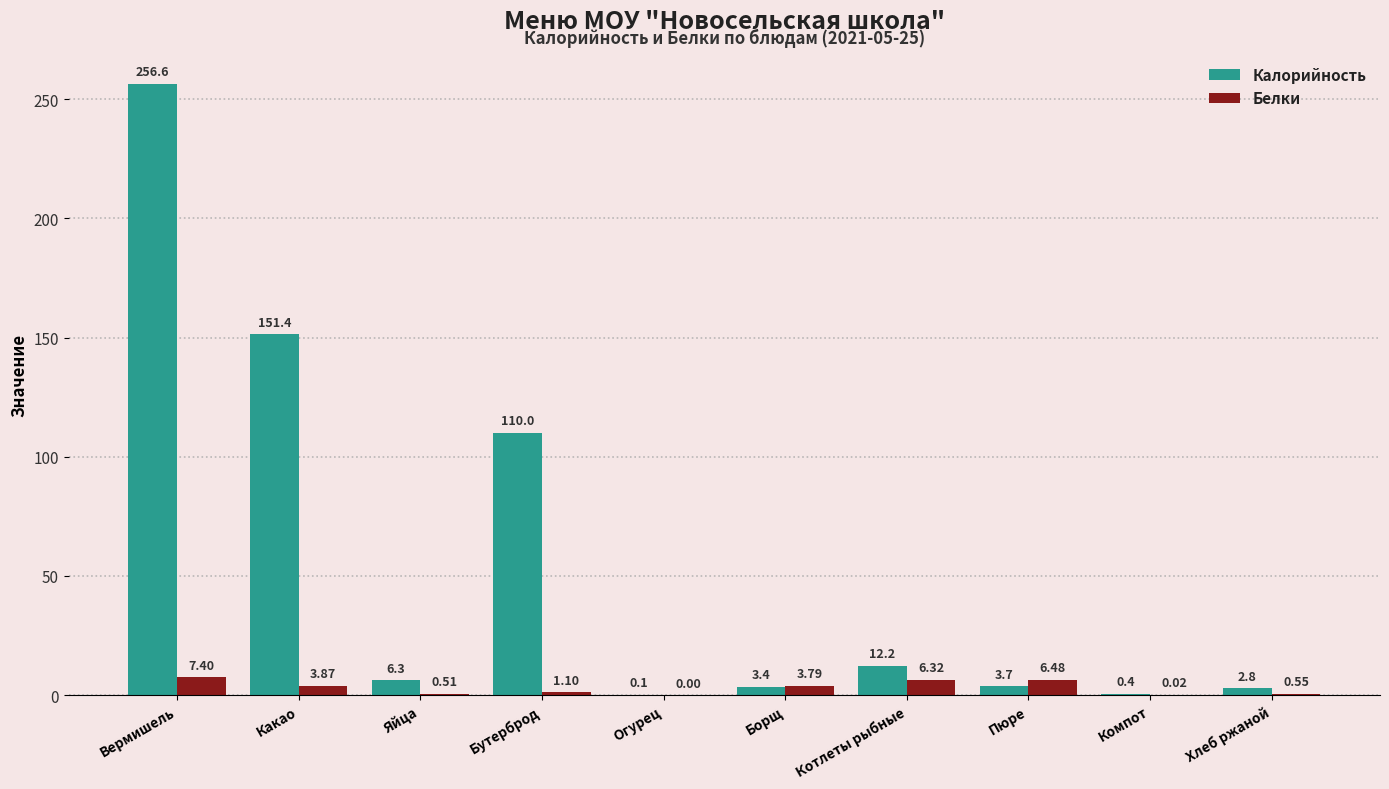

How many groups of bars are there?

10